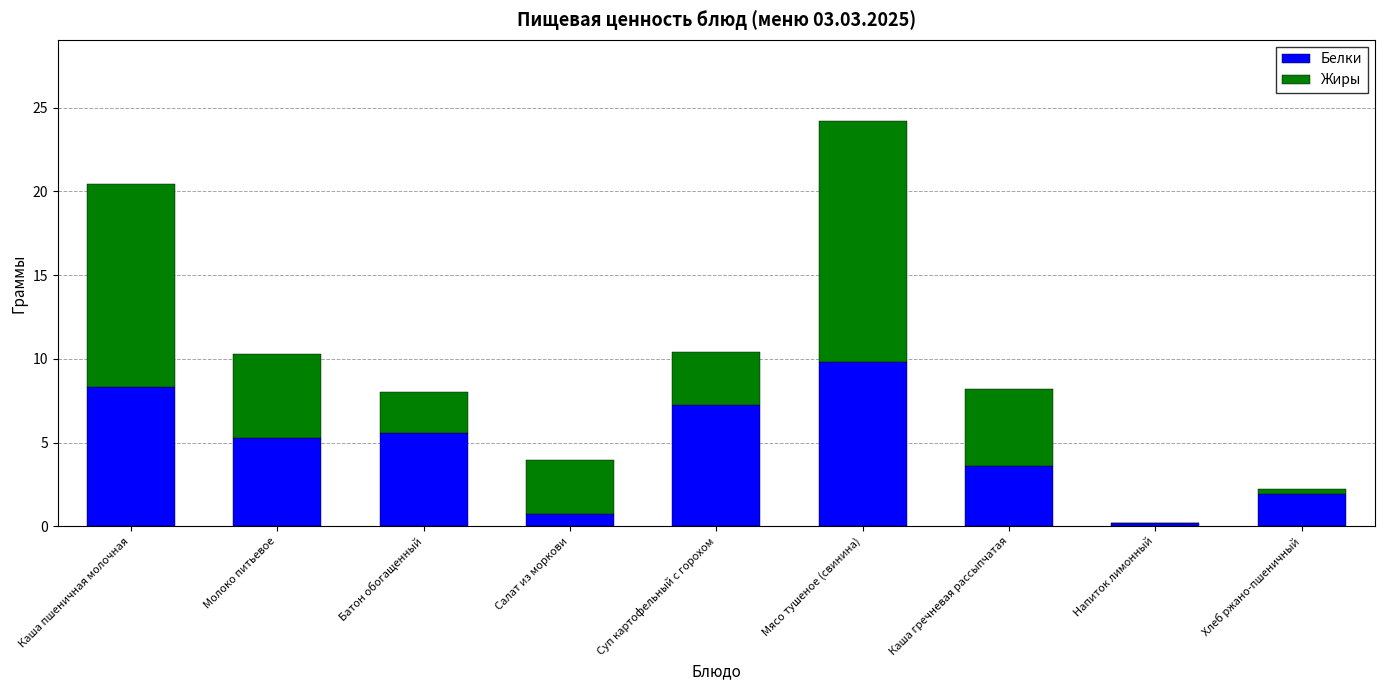

What is the maximum value for Белки?

9.8